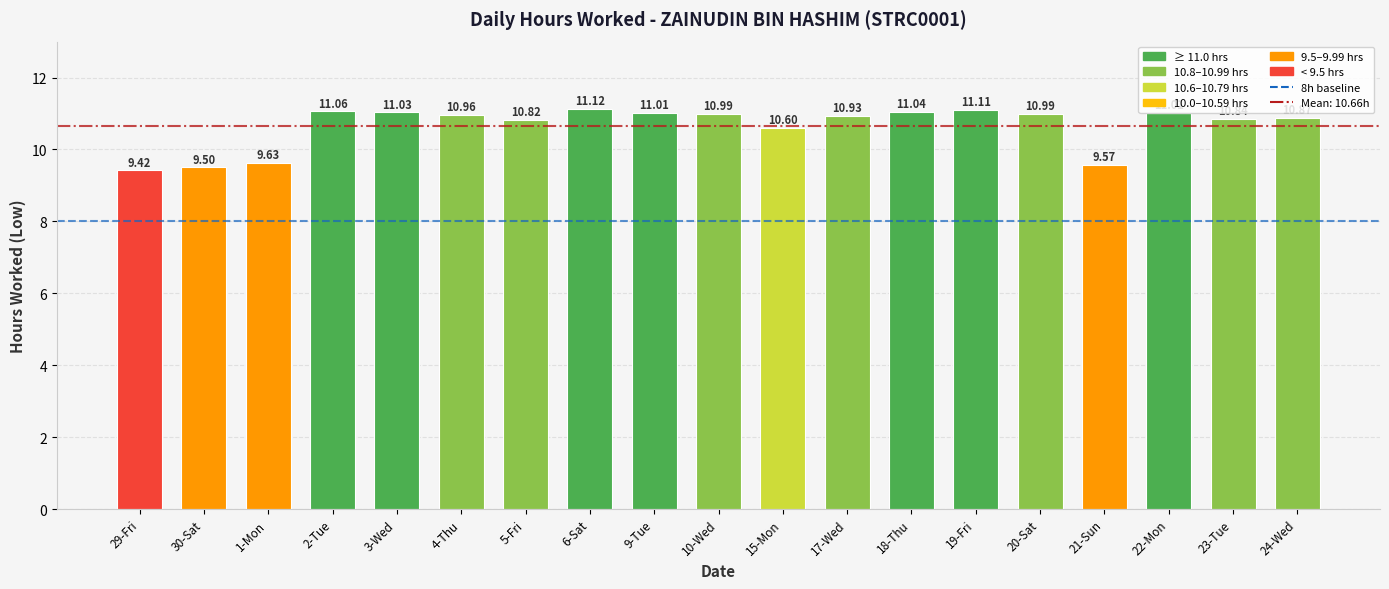

How many values are below 10?

4